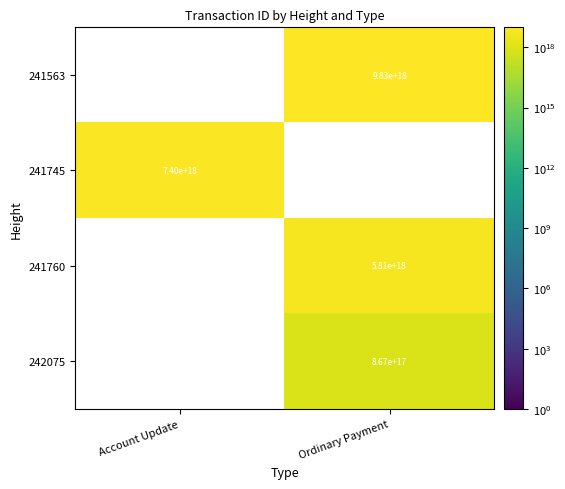

Between Ordinary Payment and Account Update, which is larger?

Account Update